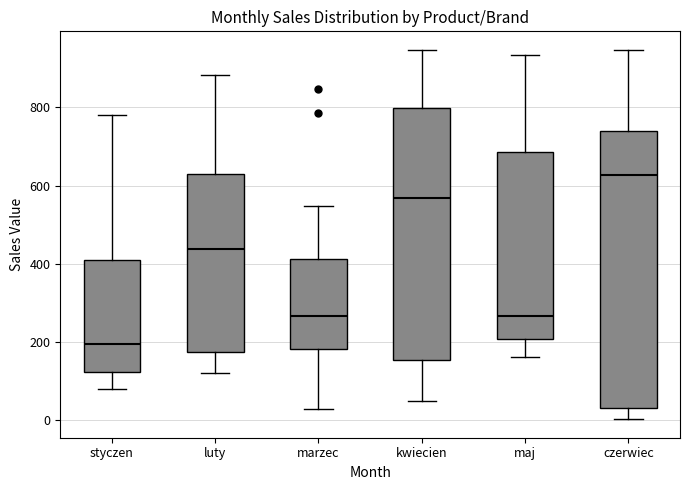

Which box's median line is the highest?

czerwiec